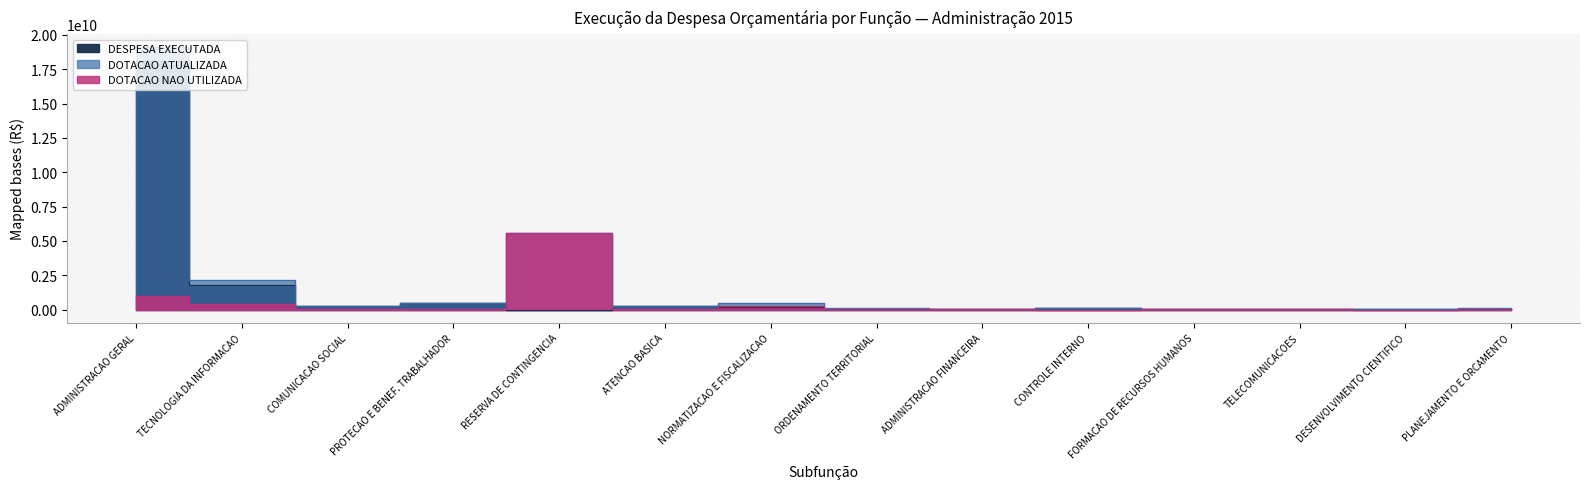

Which label corresponds to the smallest value in the chart?

RESERVA DE CONTINGENCIA